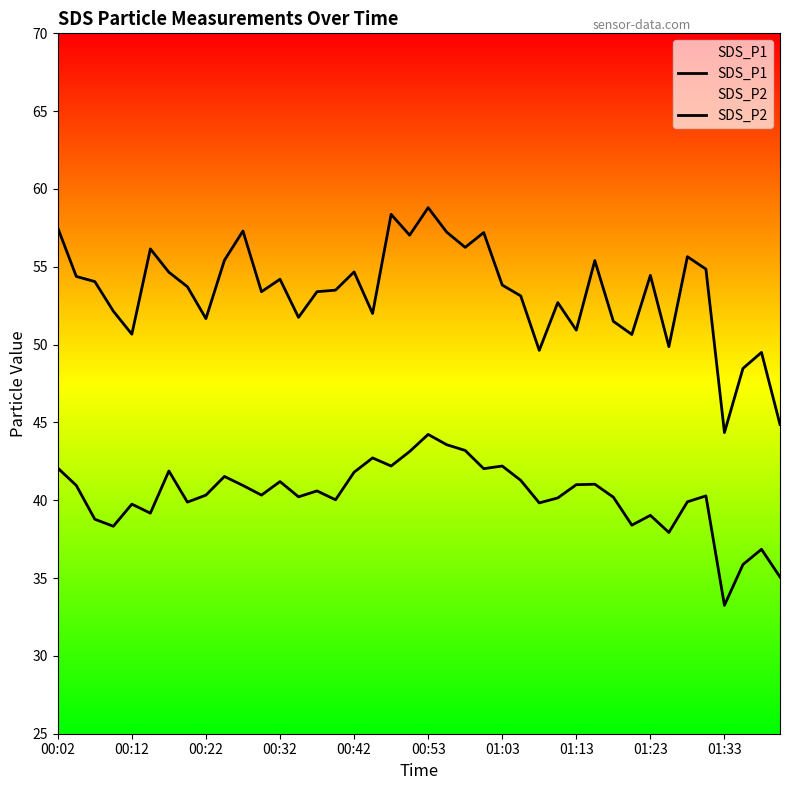

How many lines are shown in the chart?

2